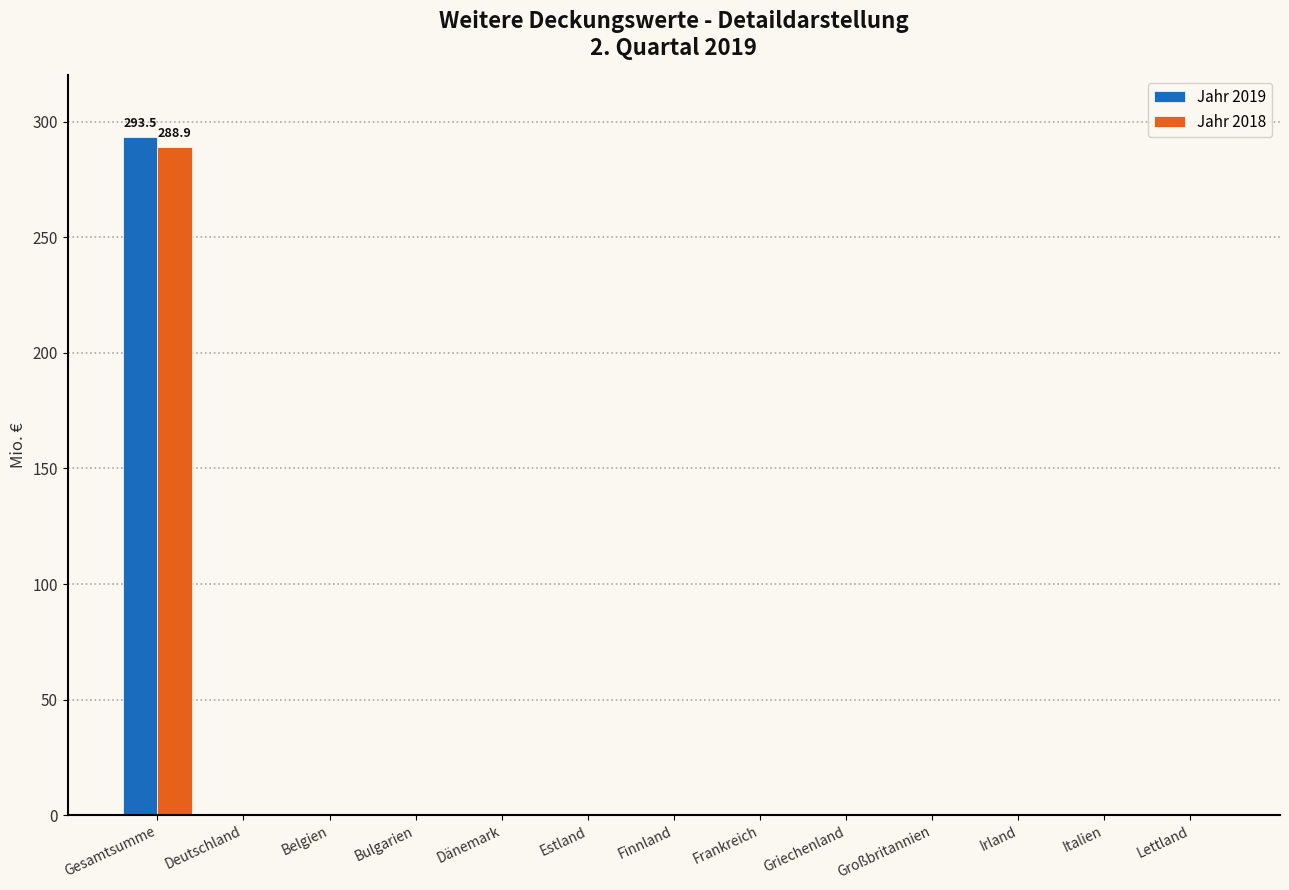

Which series changed the most between Gesamtsumme and Frankreich?

Jahr 2019